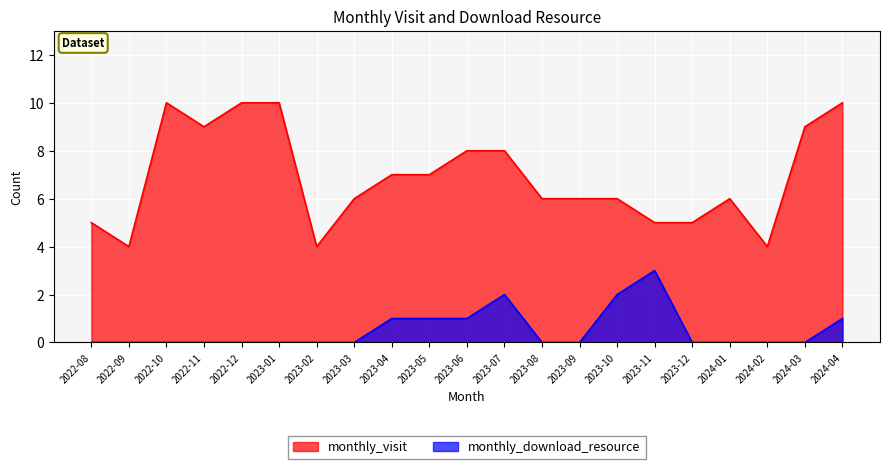

The monthly_visit series shows 5 at 2022-08. True or false?

True